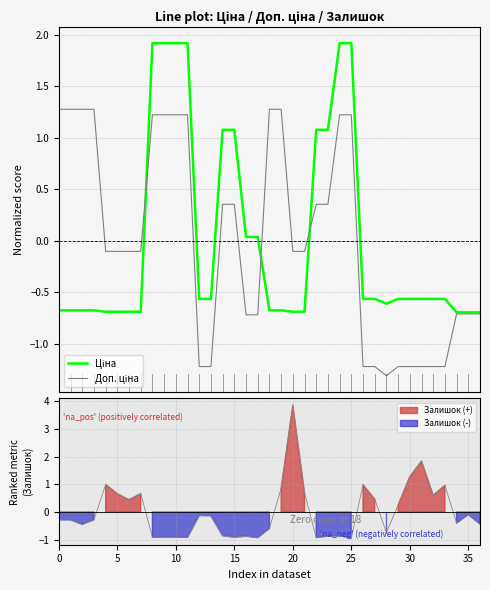

True or false: Доп. ціна has more than 0 interior local peaks.

False